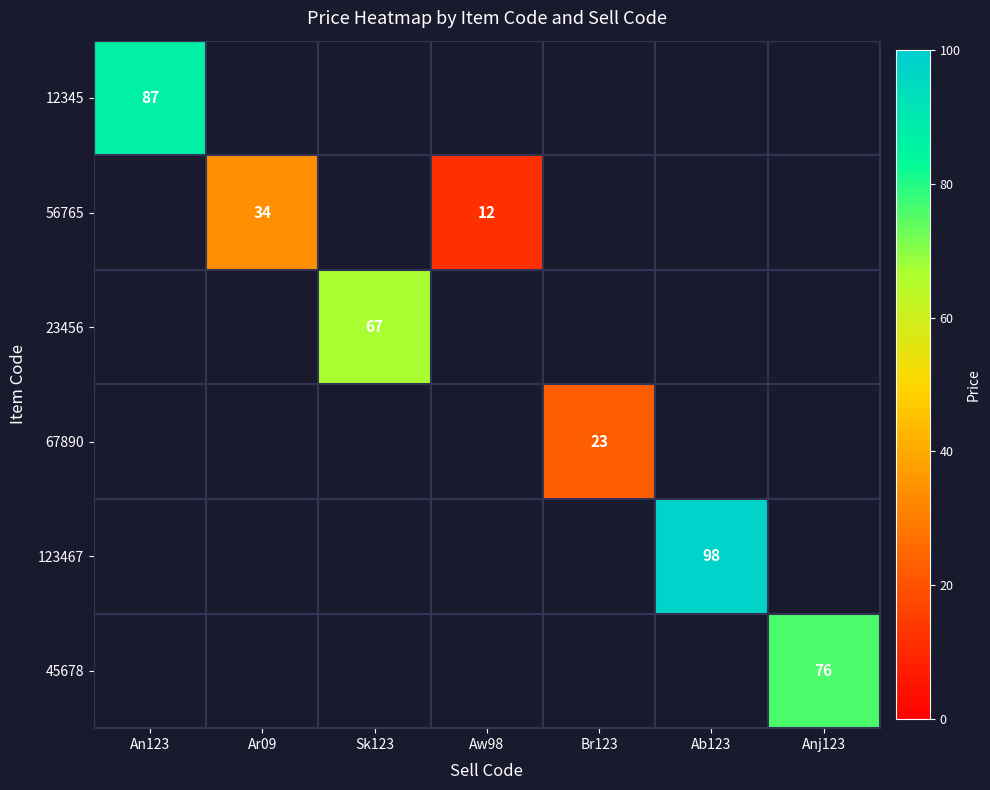

What is the greatest value displayed?

98.0